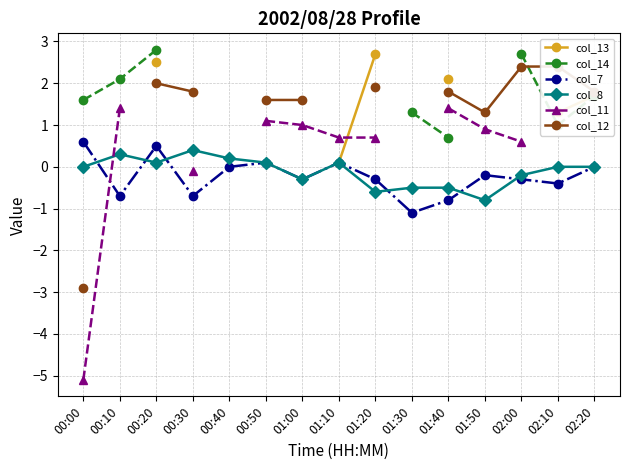

What is the average value of the col_8 series?

-0.1